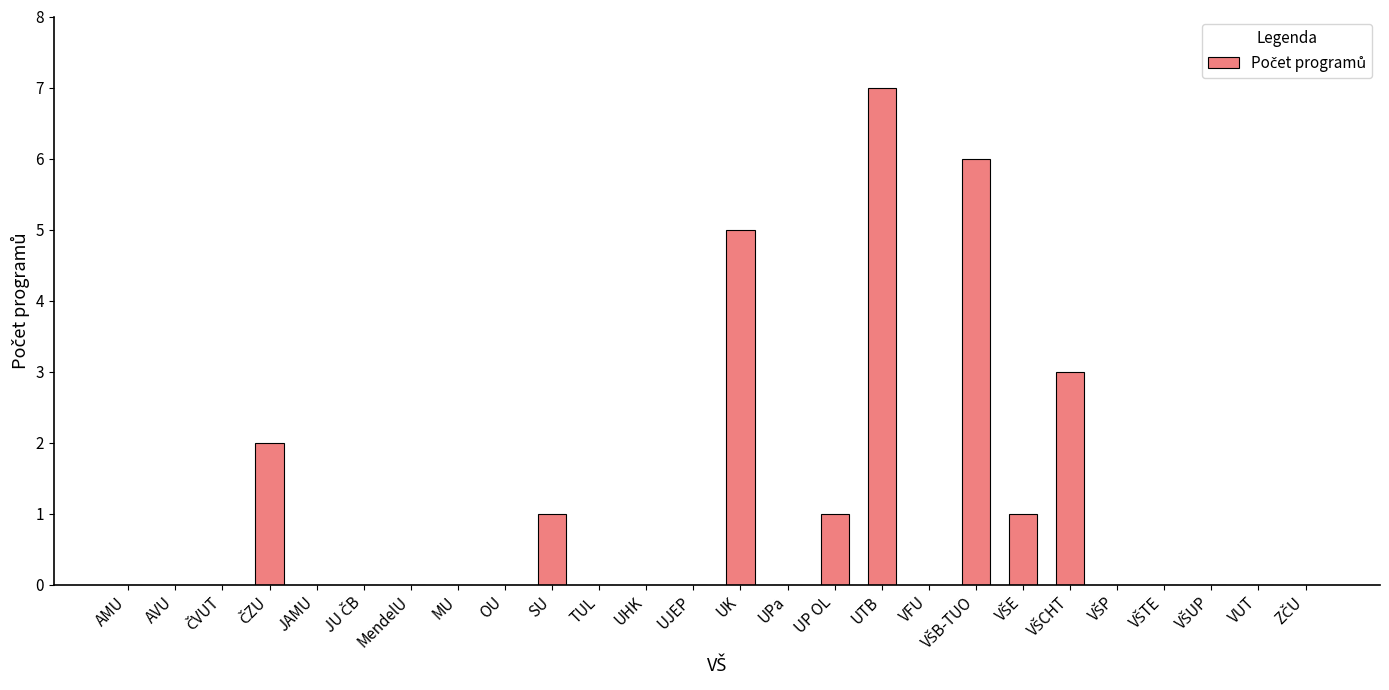

Which has a higher value, UTB or MU?

UTB